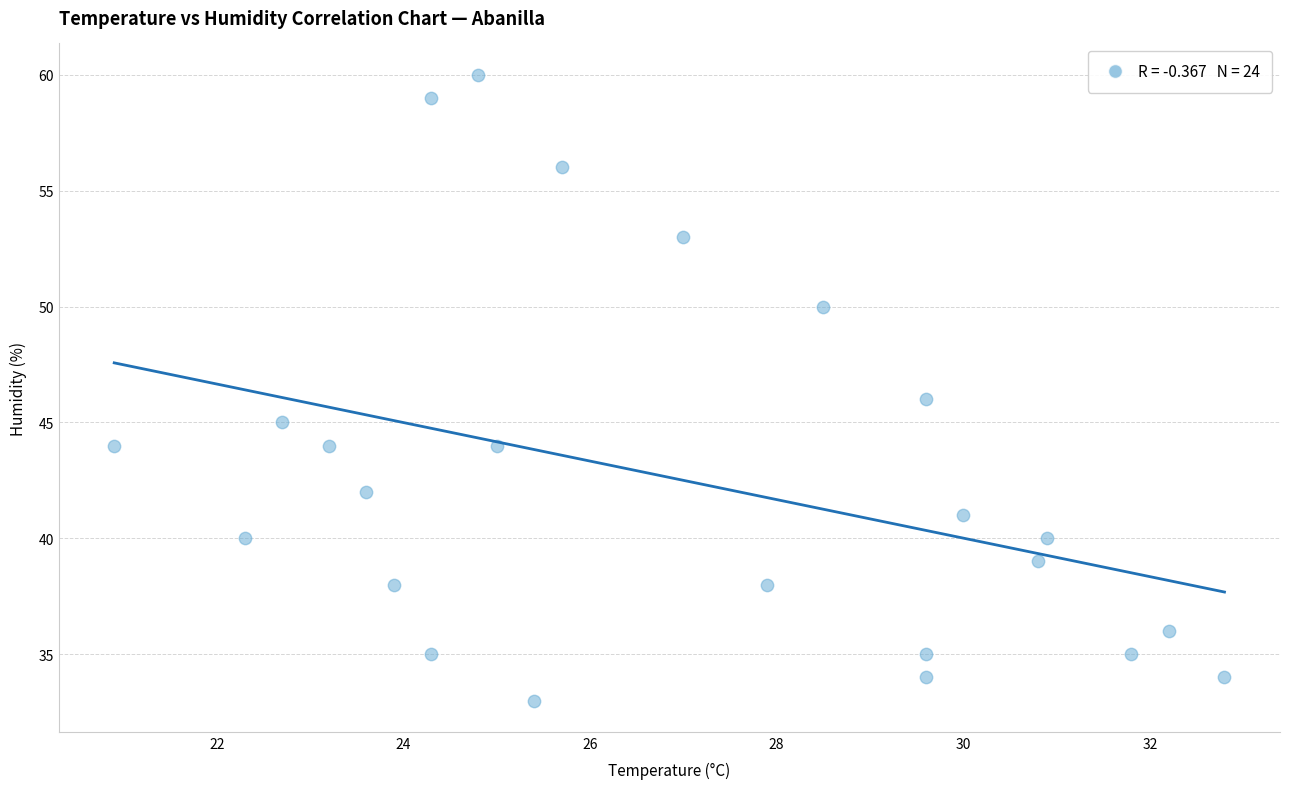

What is the range of Y values (max minus min)?

27